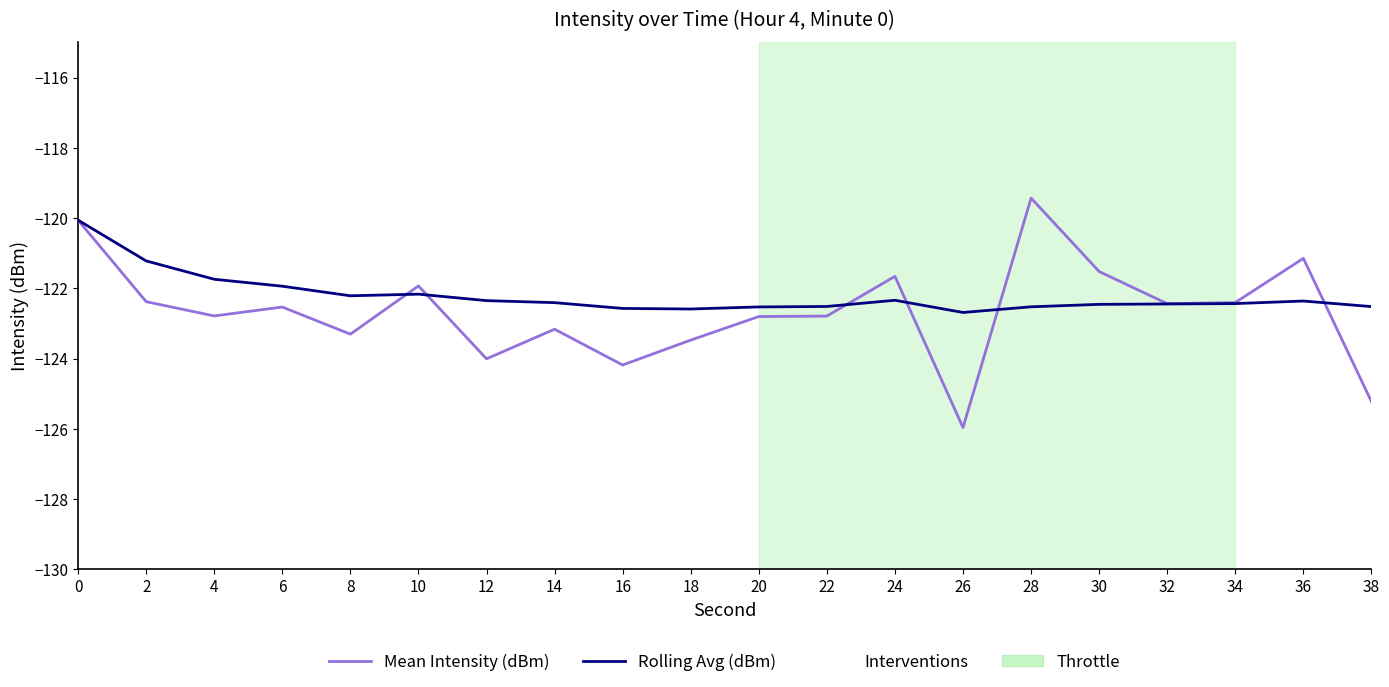

The value of Rolling Avg (dBm) at 2 is -121.2. True or false?

True